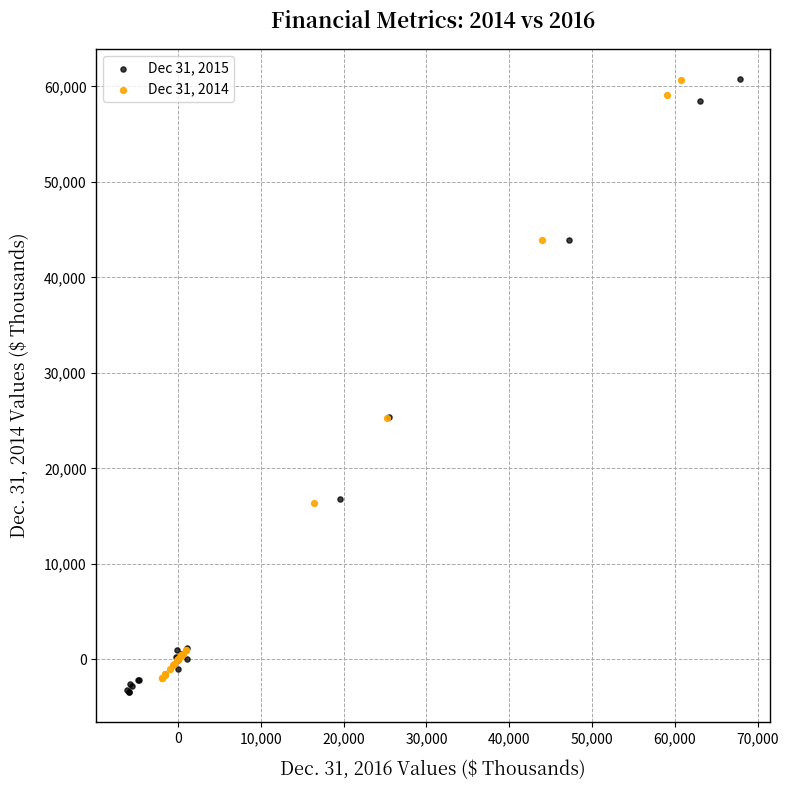

Which series has the largest Y range (max minus min)?

Dec 31, 2015